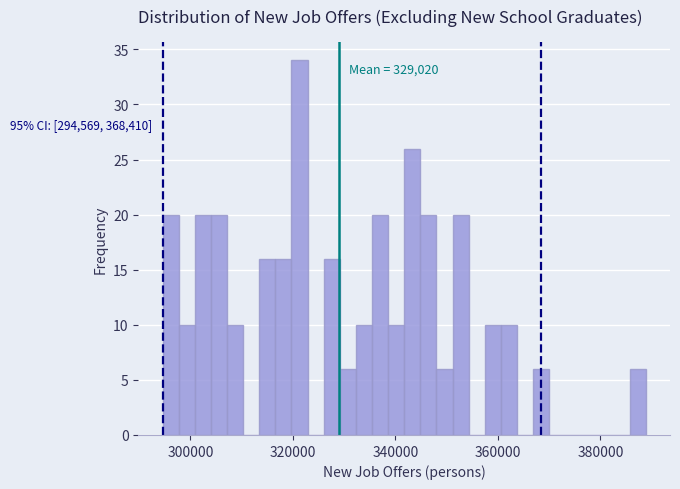

Read against the x-axis, roughly where is the centre of the tallest bar?

322000